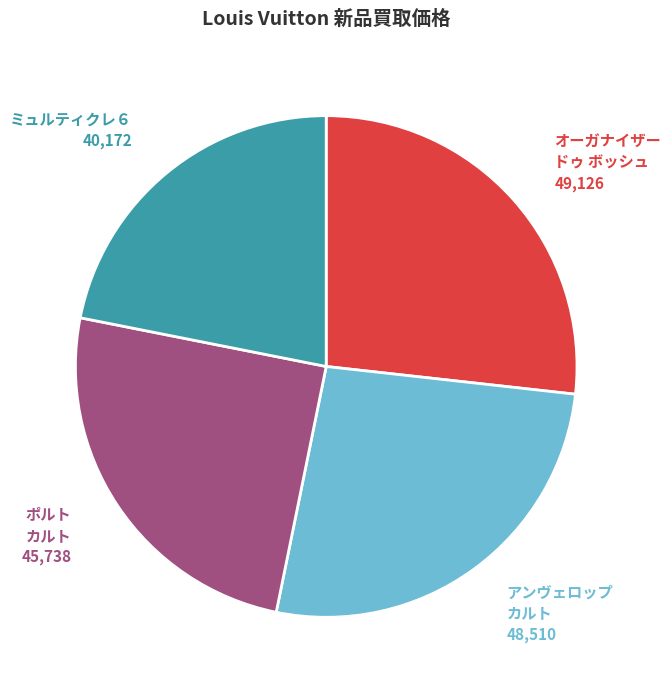

Is there any slice that represents more than half of the pie?

No